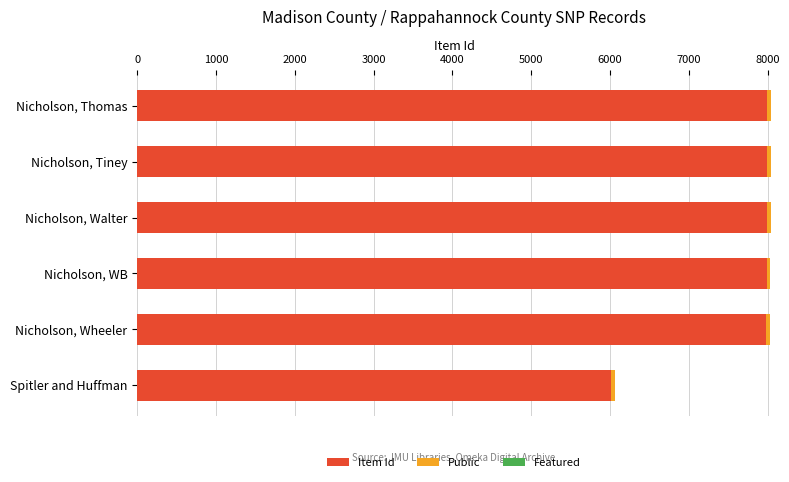

What is the lowest value of the Item Id series?

6011